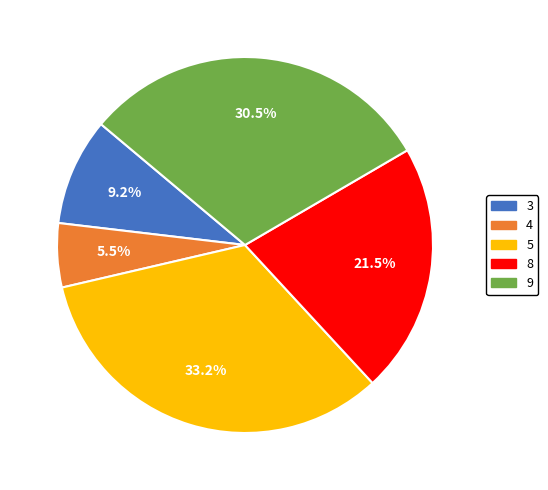

Is the sum of 4 and 8 greater than half?

No